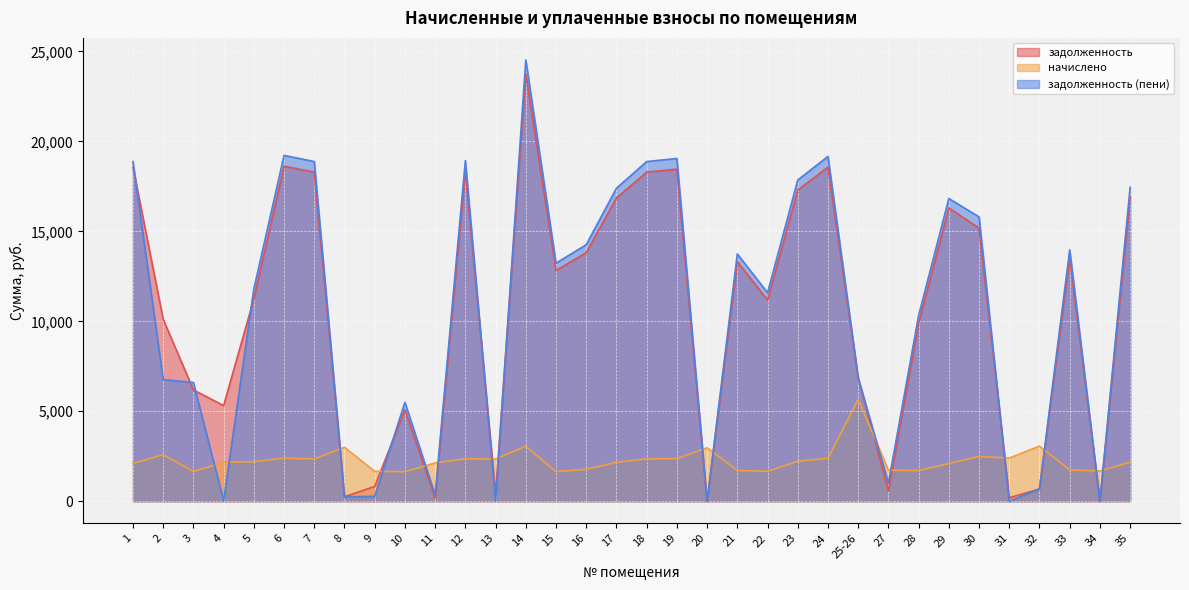

List the series in order of their peak value, highest first.

задолженность (пени), задолженность, начислено